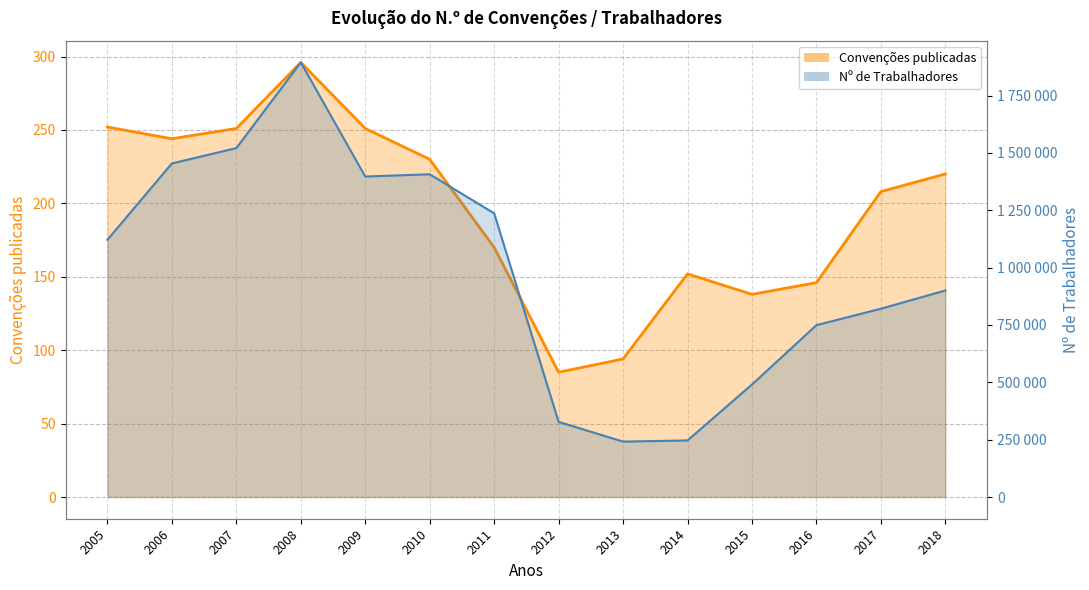

At which category does the chart reach its minimum across all series?

2012